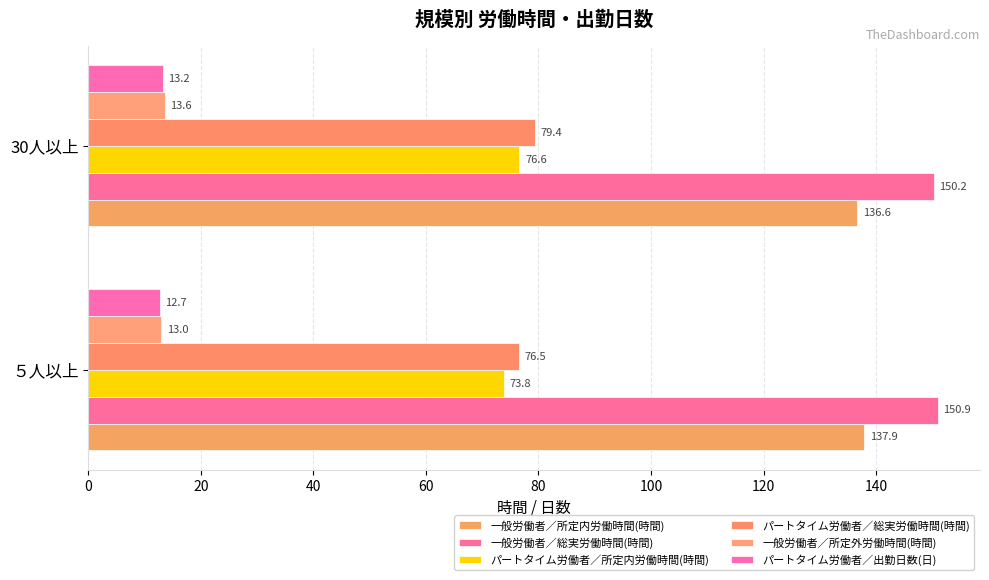

How many data points in パートタイム労働者／所定内労働時間(時間) are less than 76?

1